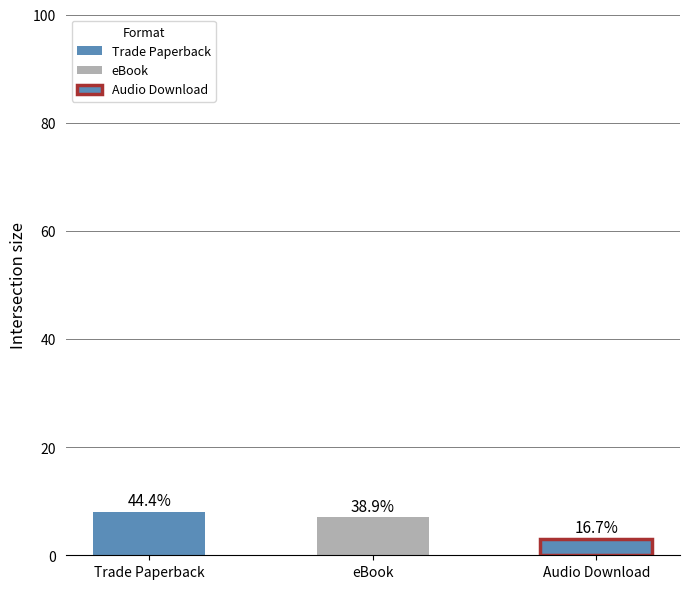

What is the maximum value shown in the chart?

8